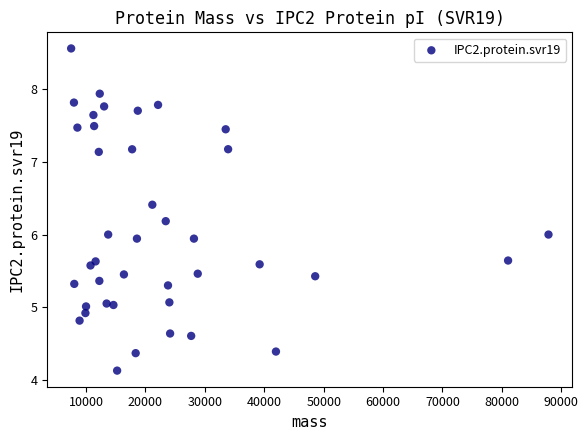

What is the range of X values (max minus min)?

80354.4